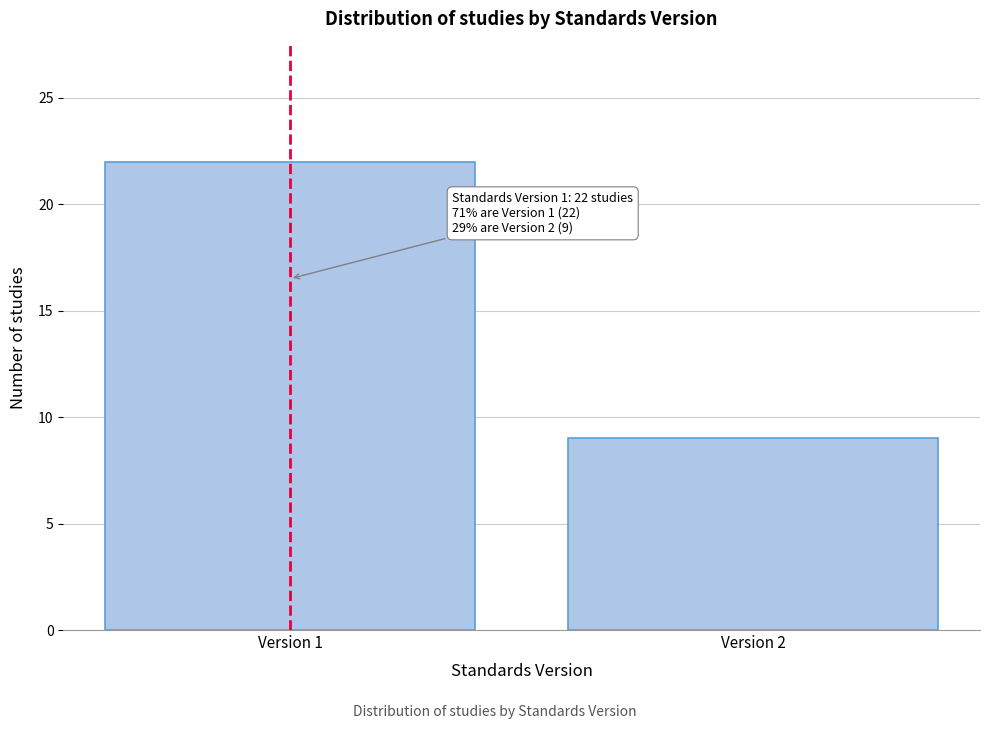

Reading left to right, transcribe all the data shown in this chart.

Version 1=22	Version 2=9